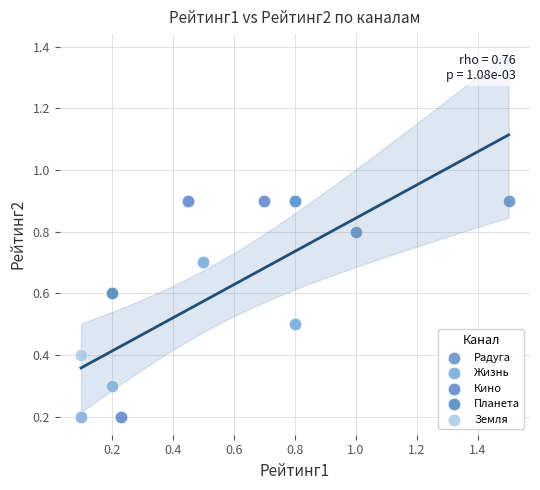

Which series has the widest spread of Y values?

Кино